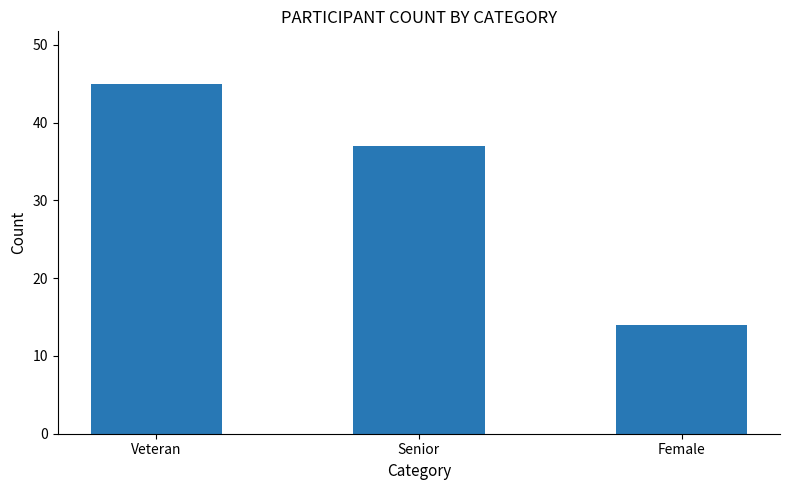

What is the average value?

32